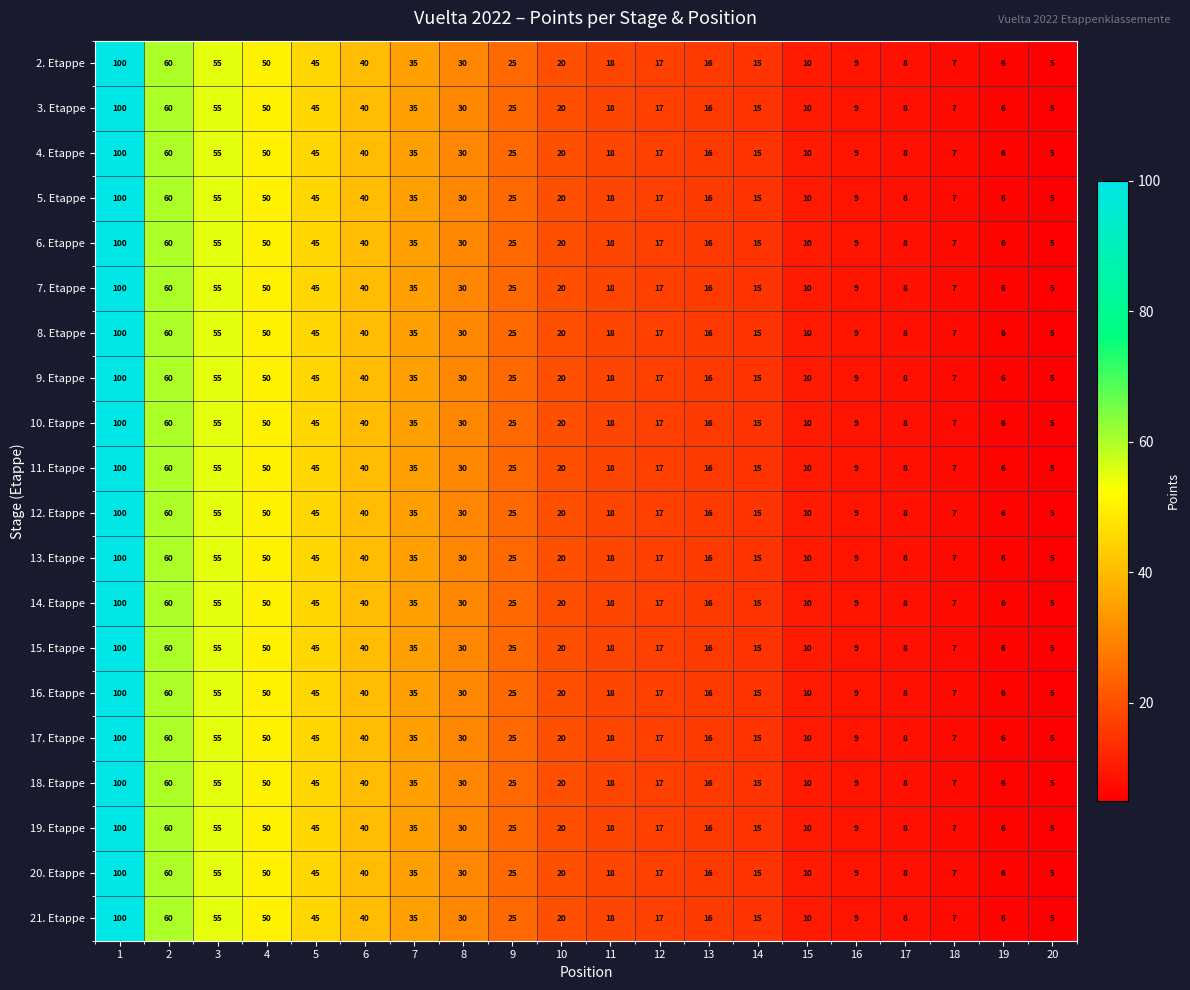

Read the 4. Etappe value at 8.

30